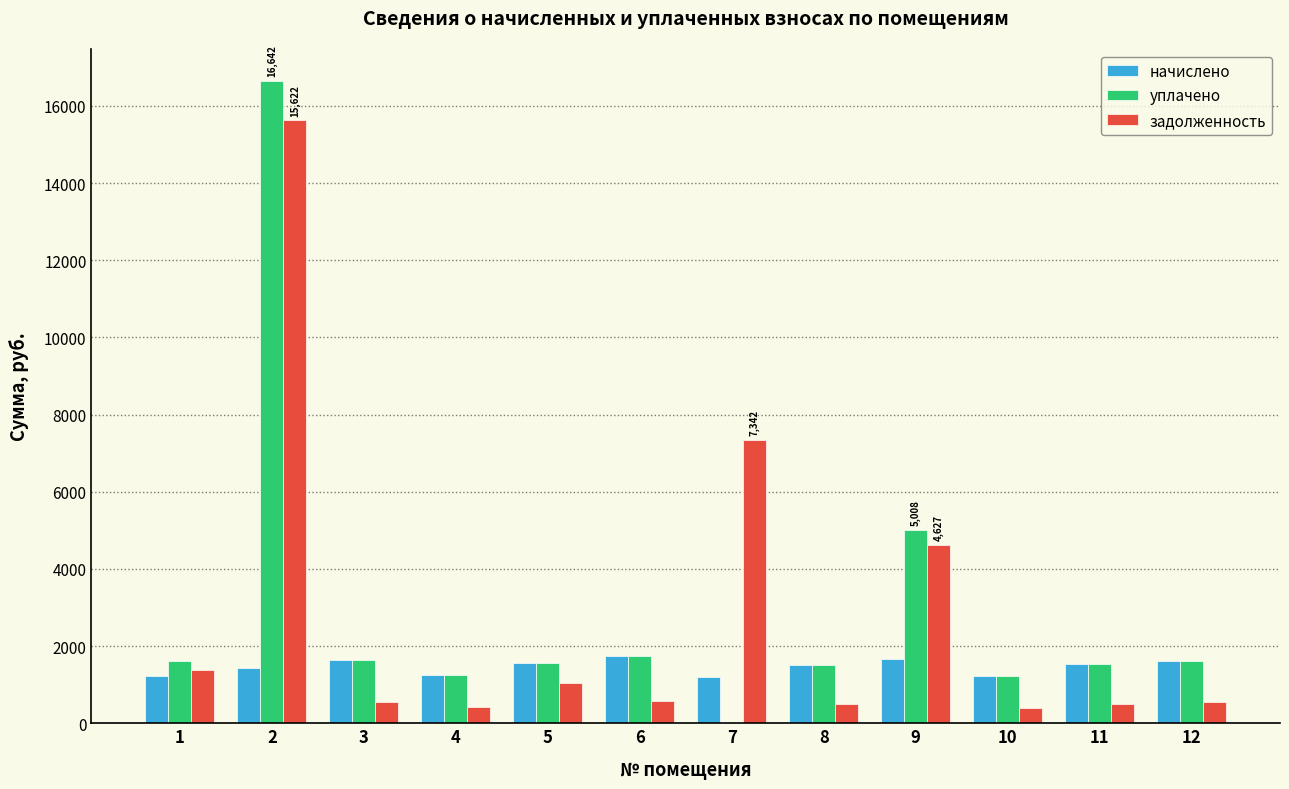

What is the maximum value shown in the chart?

16641.8